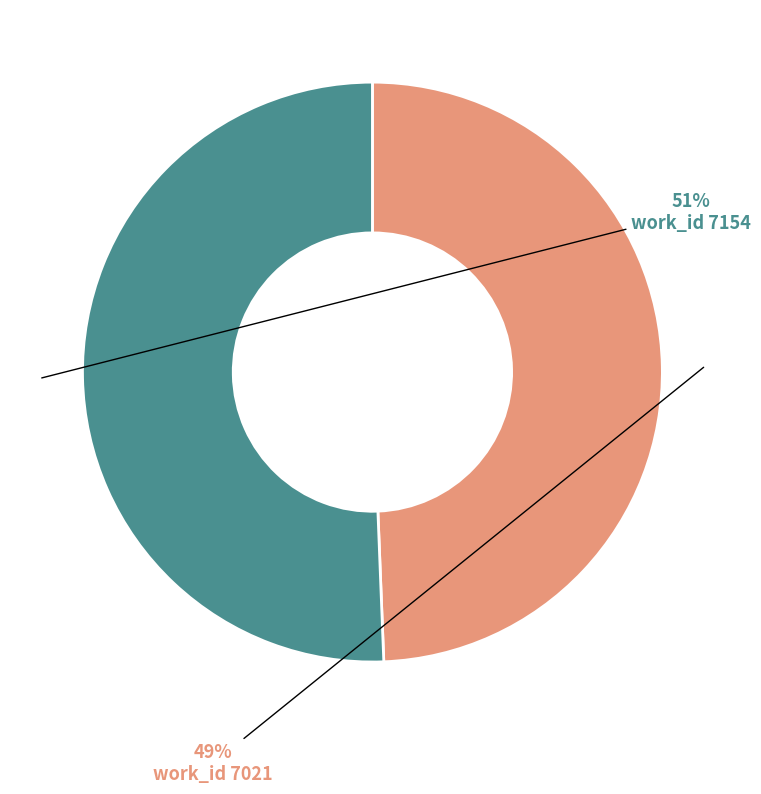

The work_id 7154 slice represents 58% of the pie. True or false?

False